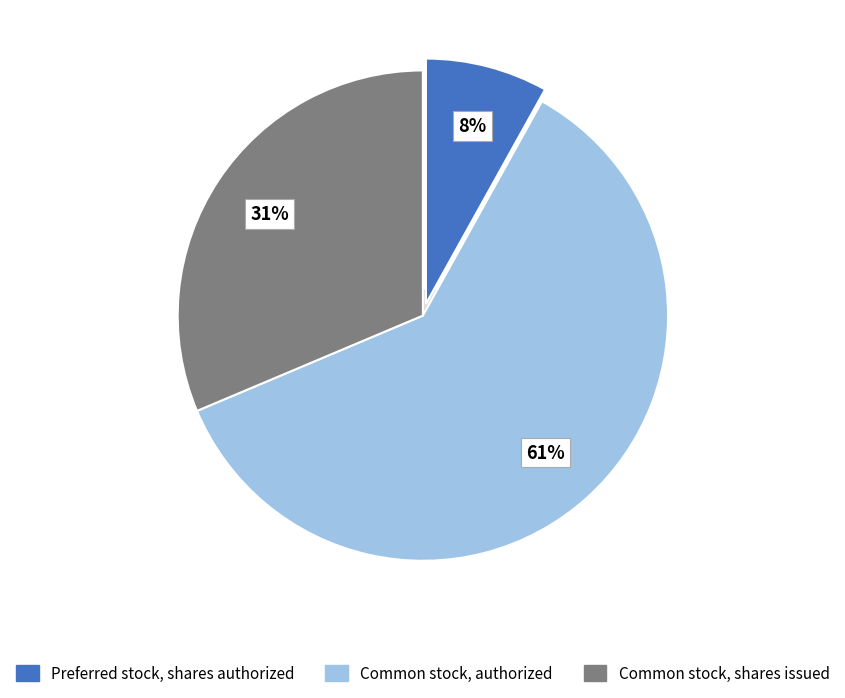

What percentage is the Preferred stock, shares authorized slice, to the nearest percent?

8%